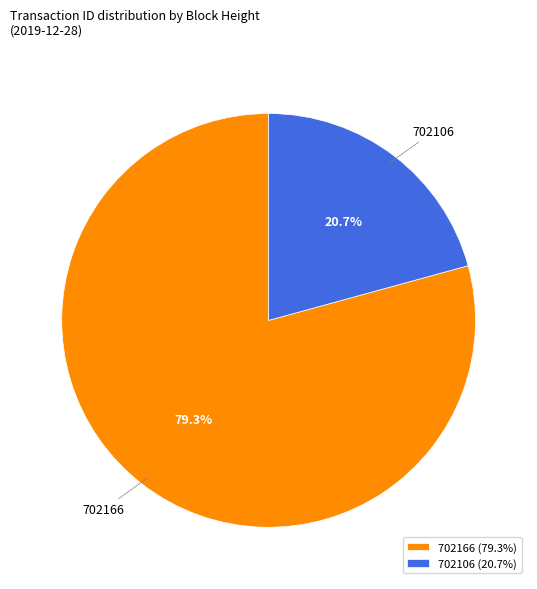

Which category has the smallest portion of the pie?

702106